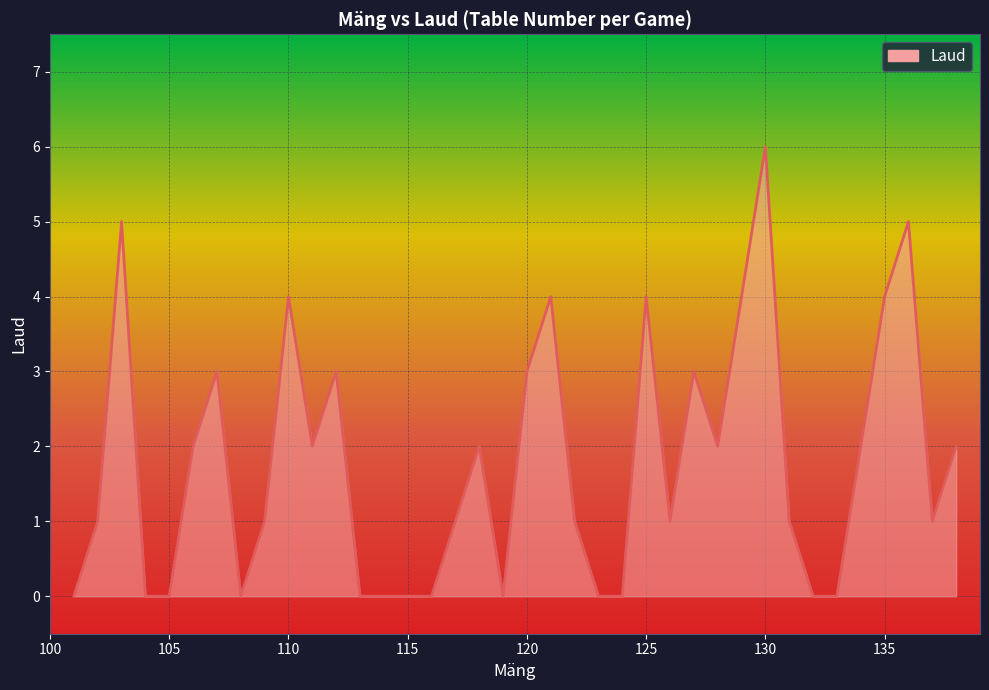

What is the difference between the maximum and minimum values?

6